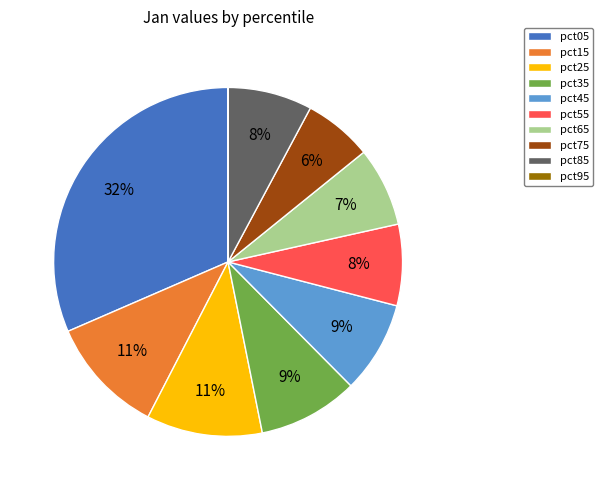

To the nearest percent, what percentage of the pie is pct45?

9%